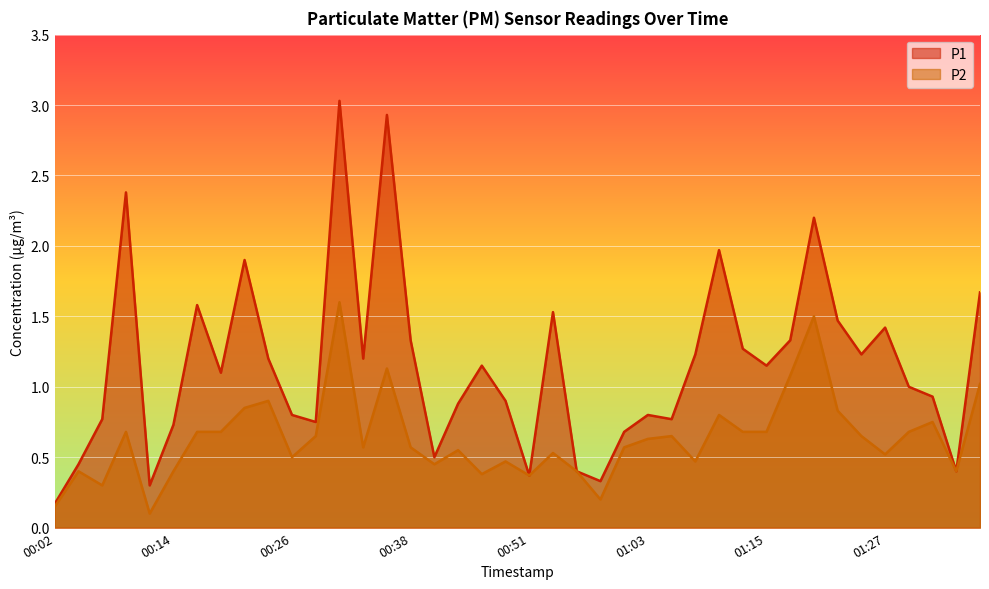

At which label does P1 reach its minimum?

00:02